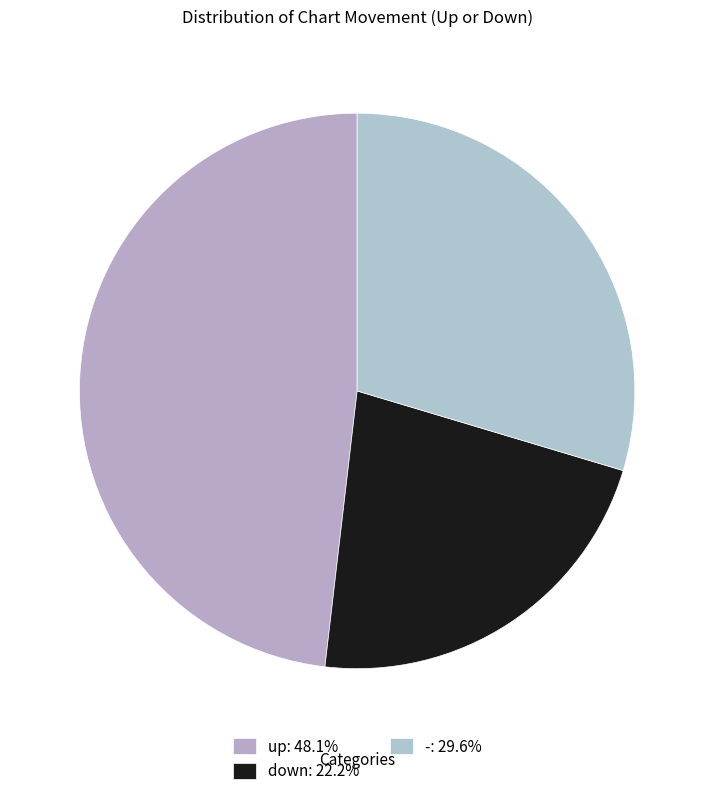

Approximately how many times larger is the value at - compared to down?

1.3